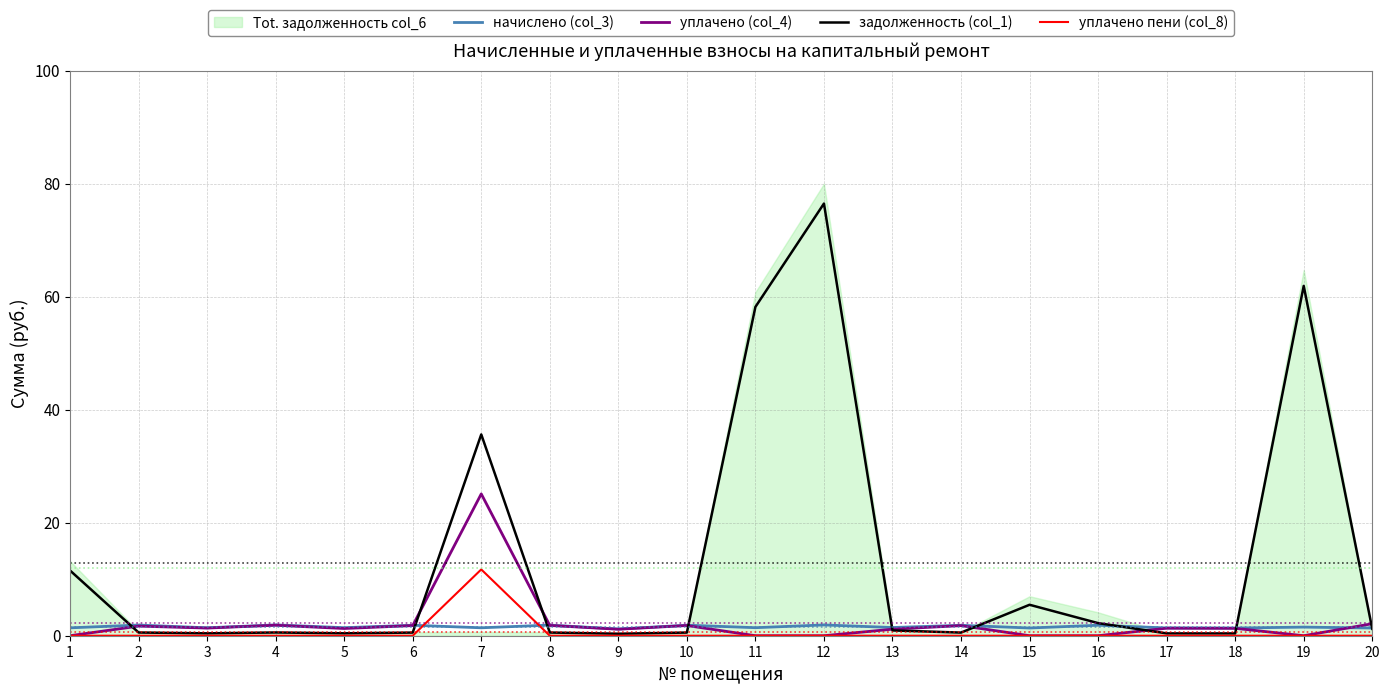

Which series has the largest total across all categories?

задолженность (col_1)